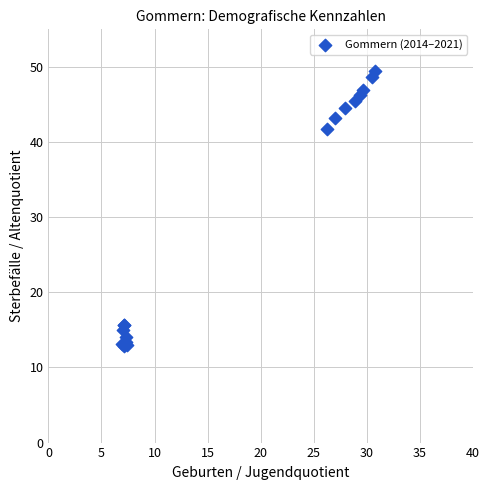

What Y value in the scatter plot is closest to 31?

41.7